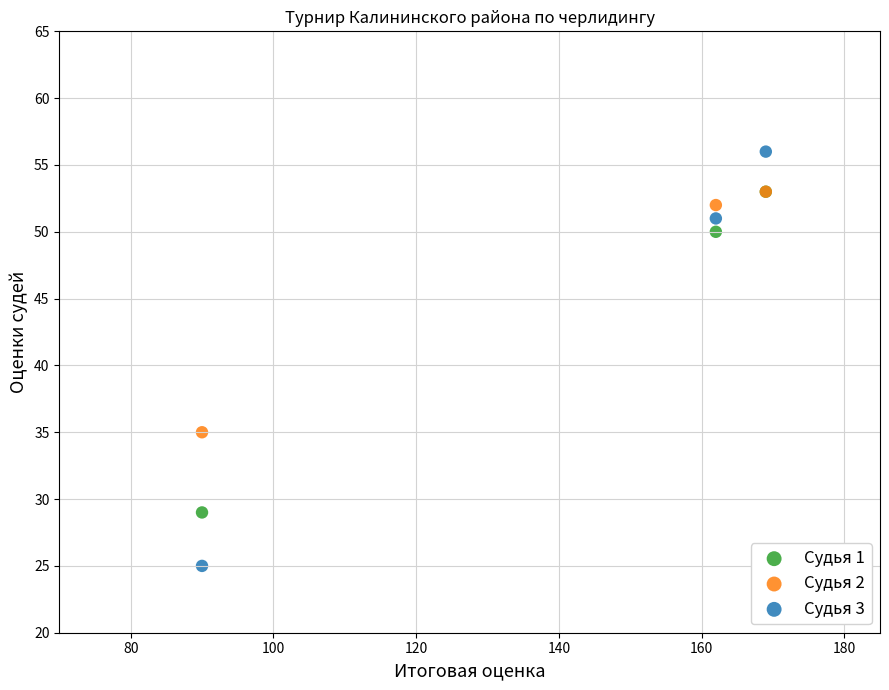

In the Судья 2 series, what Y value is closest to 44?

52